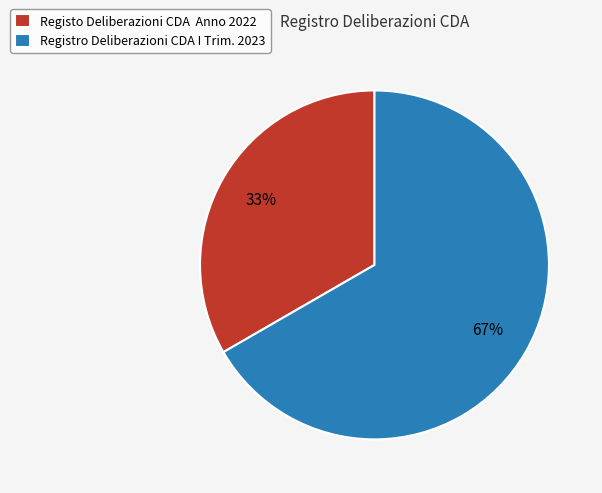

Rank the categories by value from highest to lowest.

Registro Deliberazioni CDA I Trim. 2023, Registo Deliberazioni CDA Anno 2022